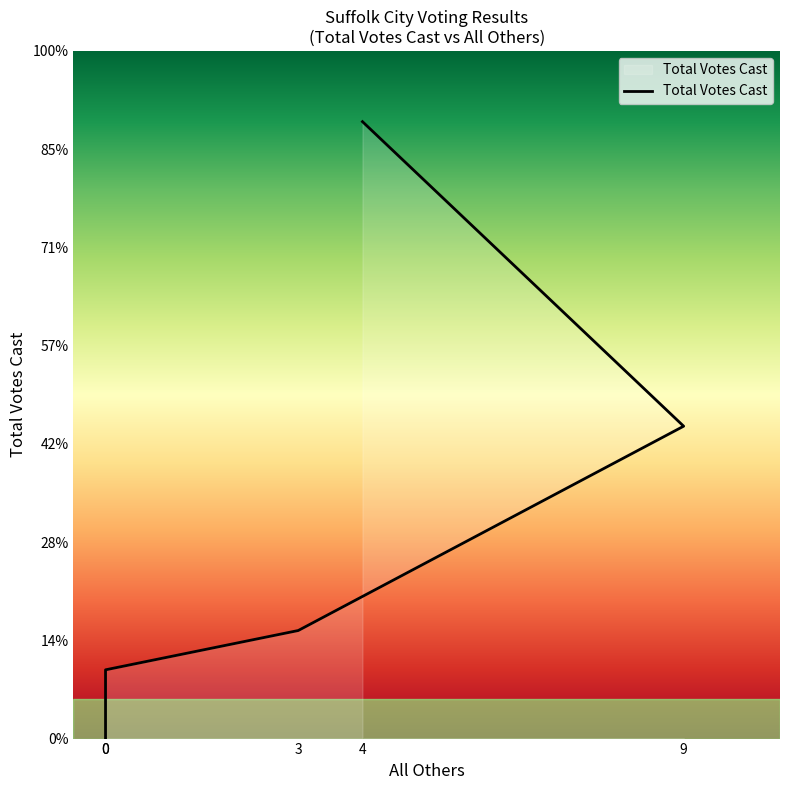

Reading left to right, list all the values displayed in this chart.

4=314	9=159	3=55	0=35	0=0